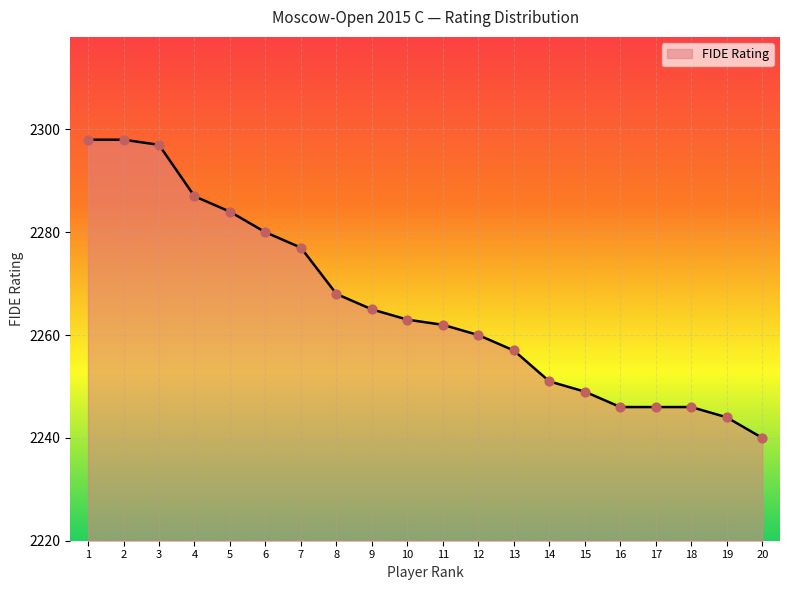

Is it true that the value at 13 is 2257?

True